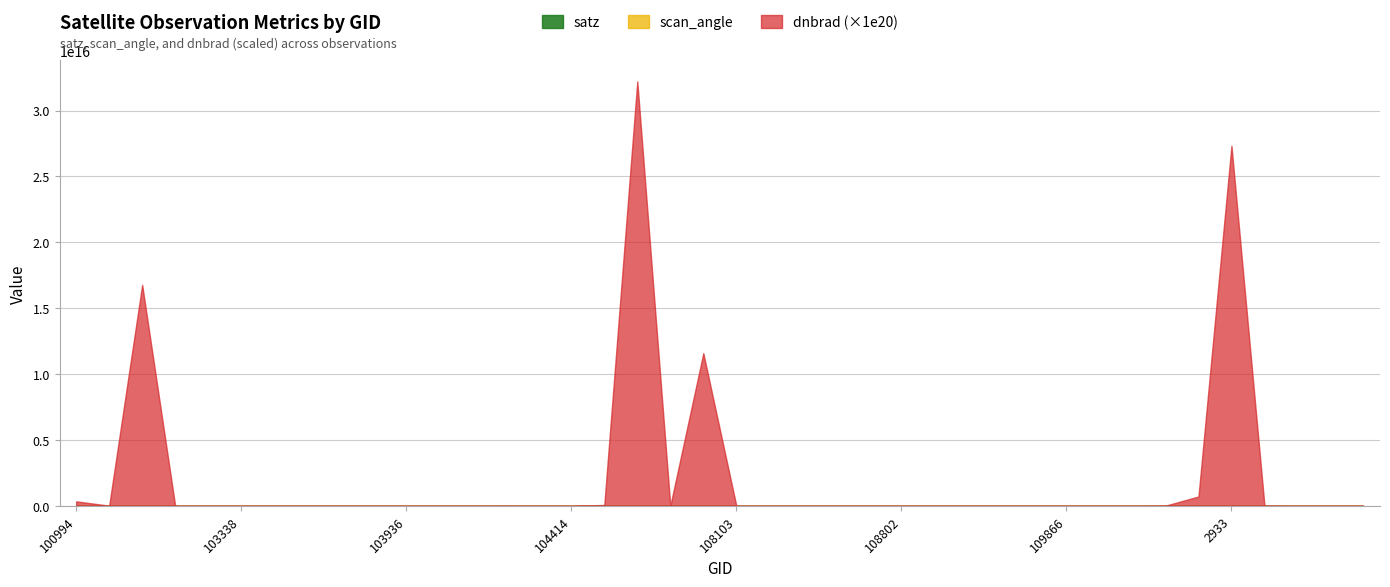

Is it true that satz equals 68.1 at 108645?

True